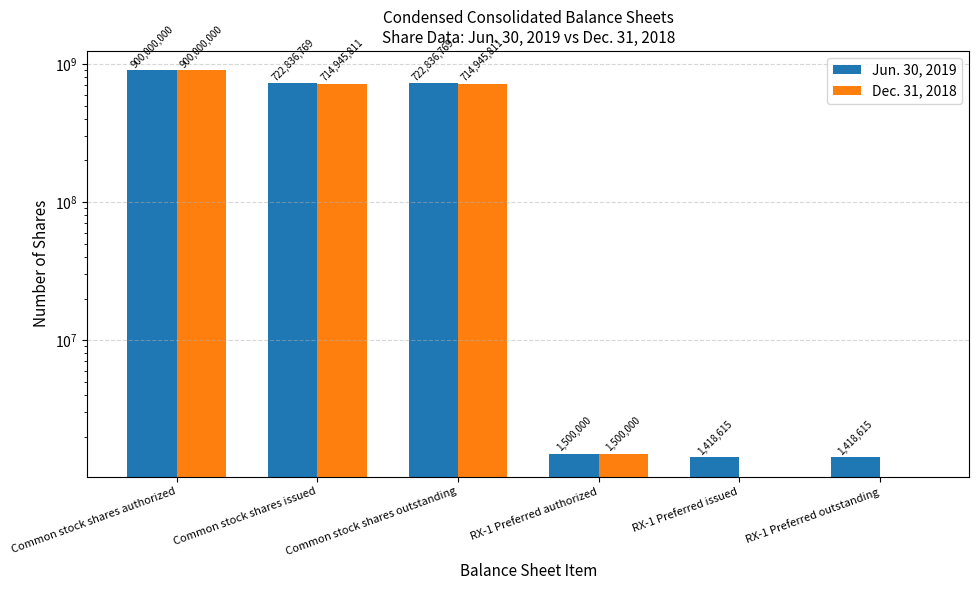

List the series in order of their peak value, highest first.

Jun. 30, 2019, Dec. 31, 2018